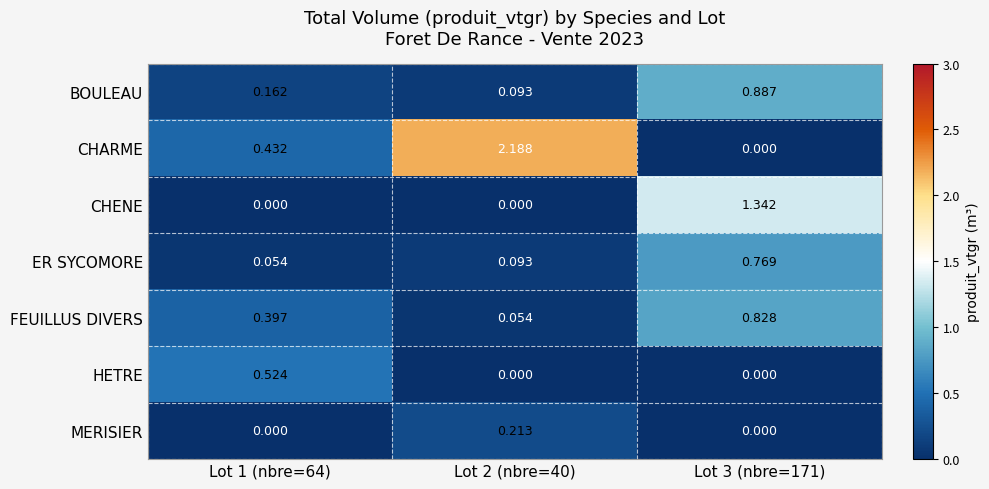

Count the number of categories in the chart.

3